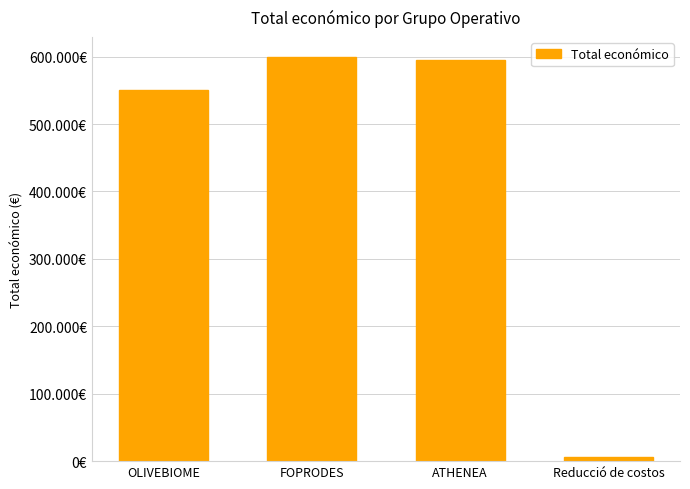

Where does the data first go above 595436?

FOPRODES